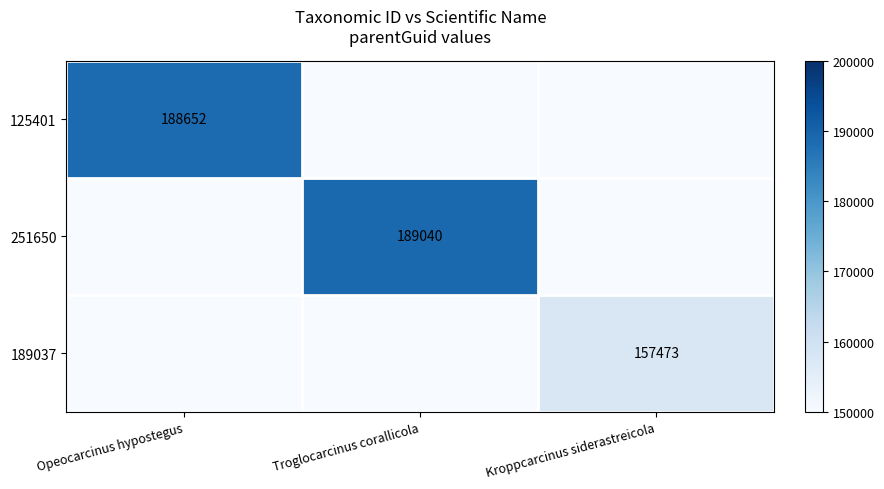

Between Opeocarcinus hypostegus and Kroppcarcinus siderastreicola, which is larger?

Opeocarcinus hypostegus